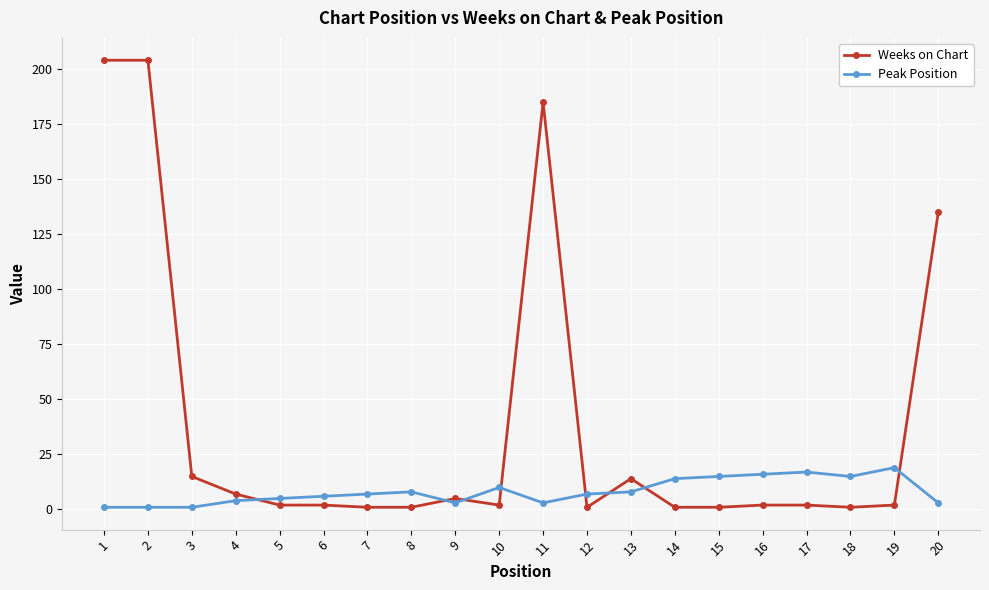

True or false: Weeks on Chart has more than 1 points higher than both neighbors.

True